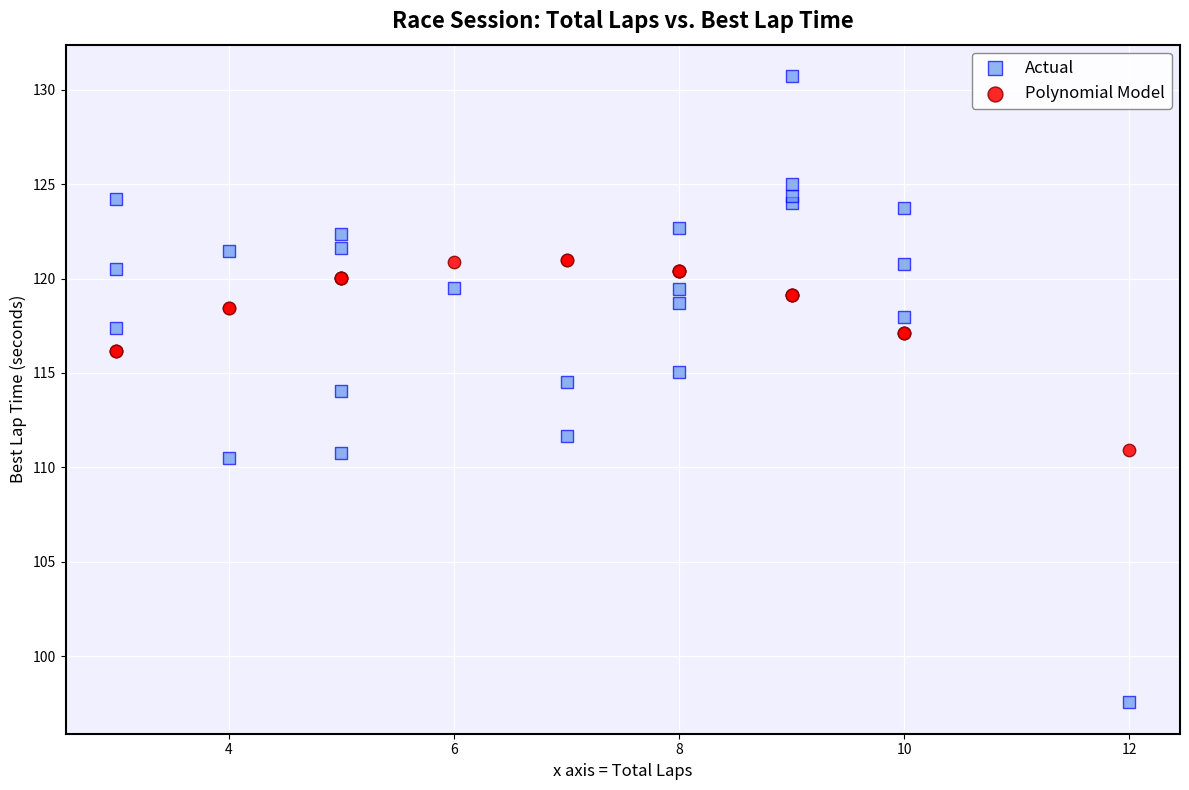

Which series has the widest spread of Y values?

Actual